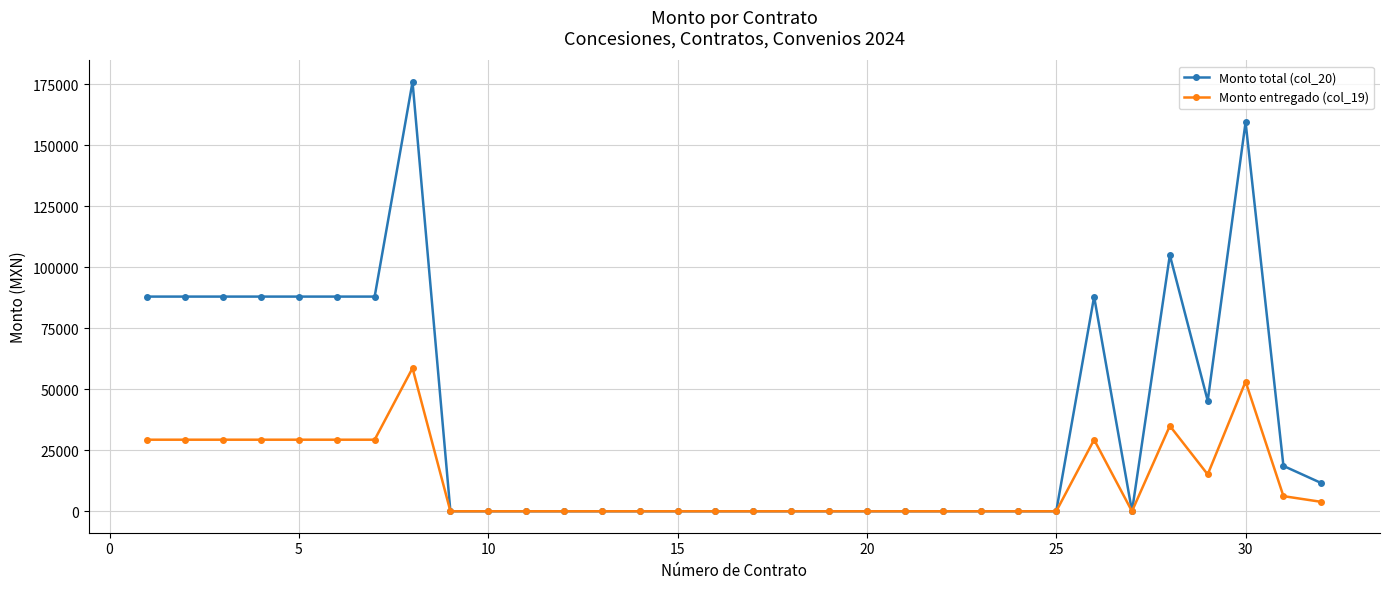

What is the highest value of the Monto entregado (col_19) series?

58662.1